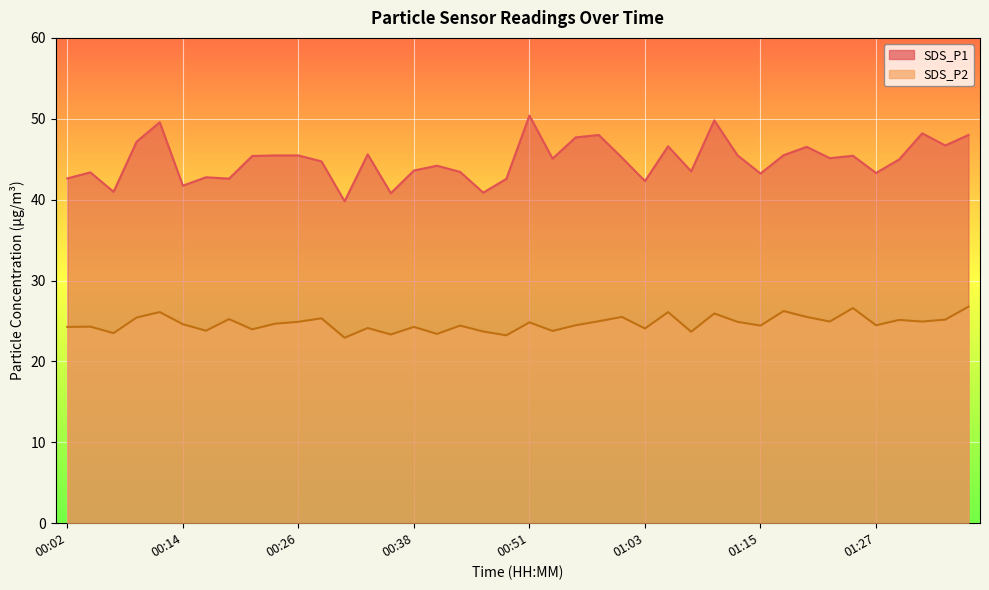

At which label does SDS_P2 reach its peak?

01:37